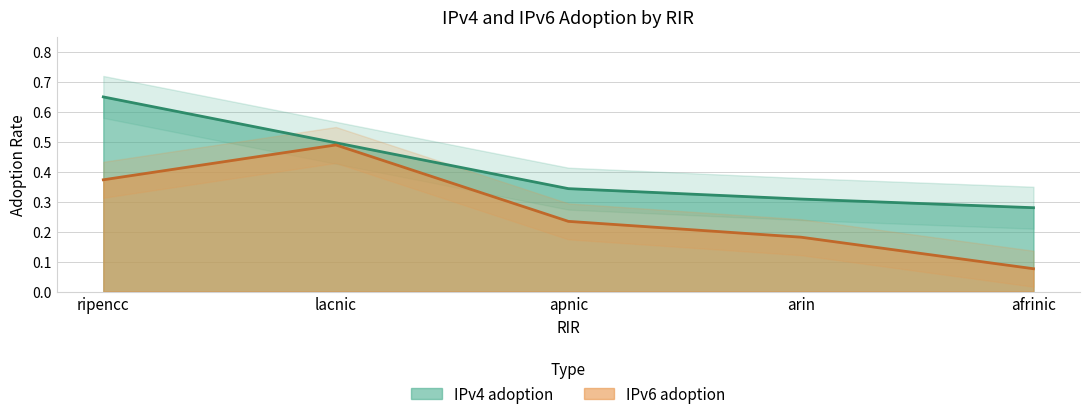

List the series in order of their overall mean, highest first.

IPv4 adoption, IPv6 adoption